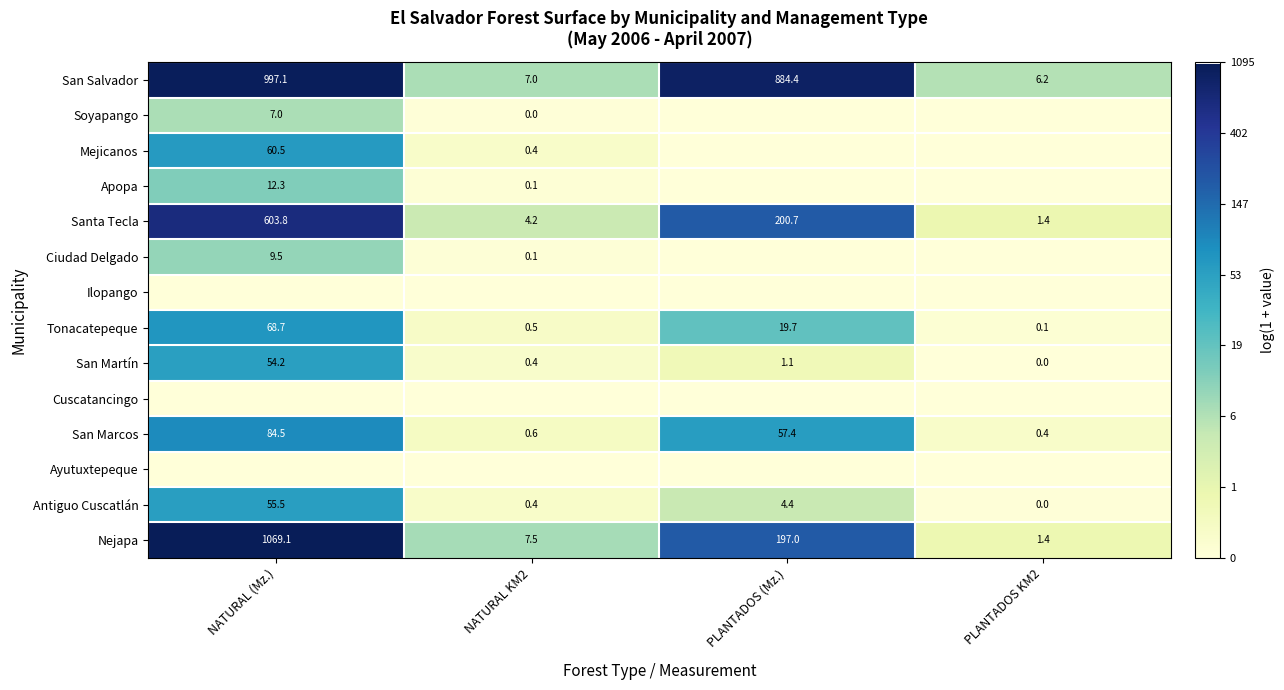

What is the maximum value for San Salvador?

997.1